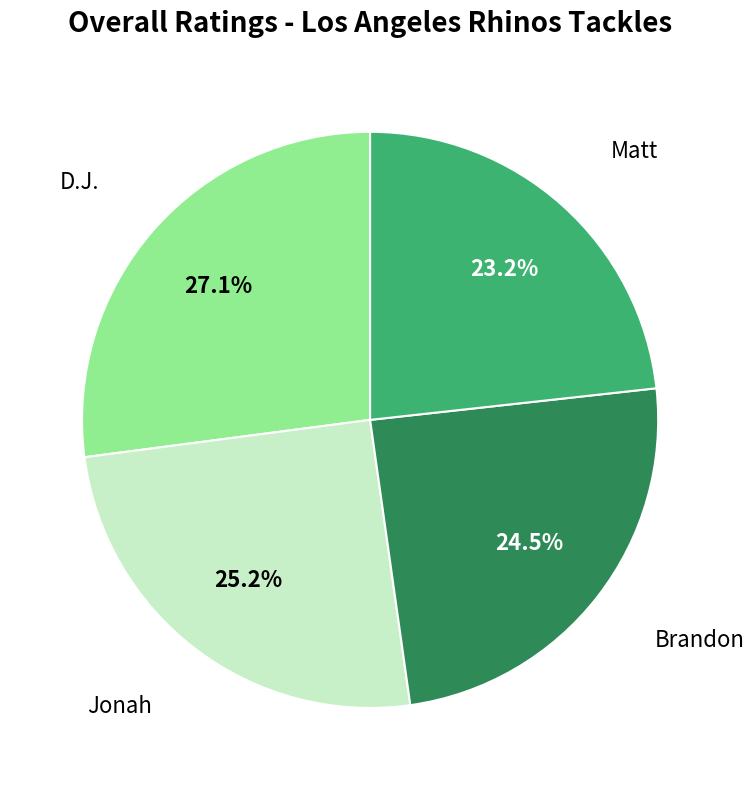

Is there a majority slice in this chart?

No